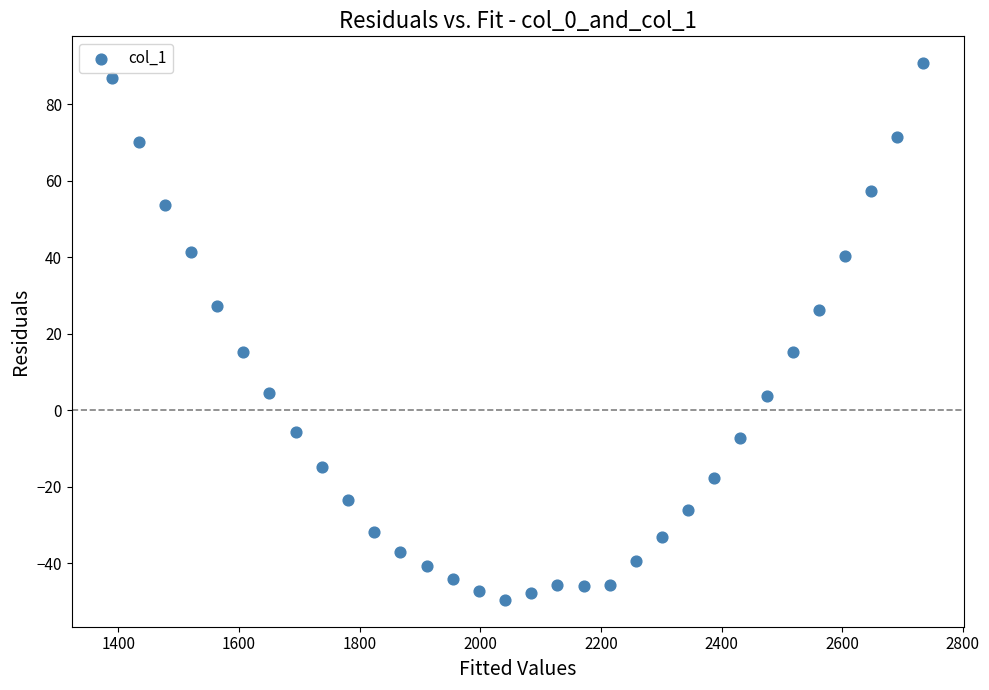

What is the range of Y values (max minus min)?

140.3